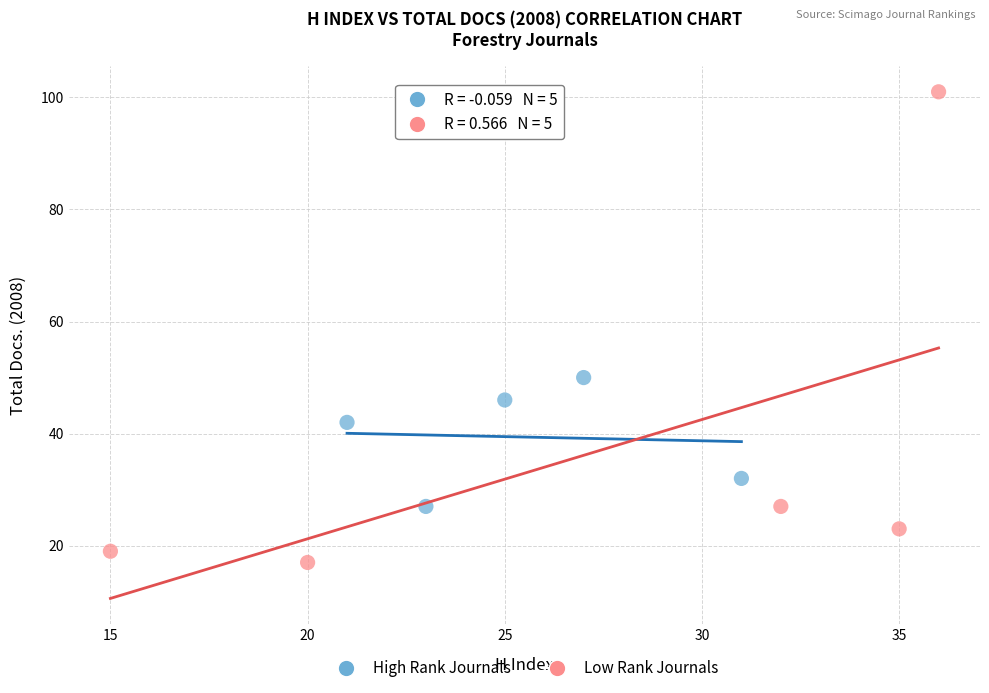

Which series has the largest Y range (max minus min)?

Low Rank Journals